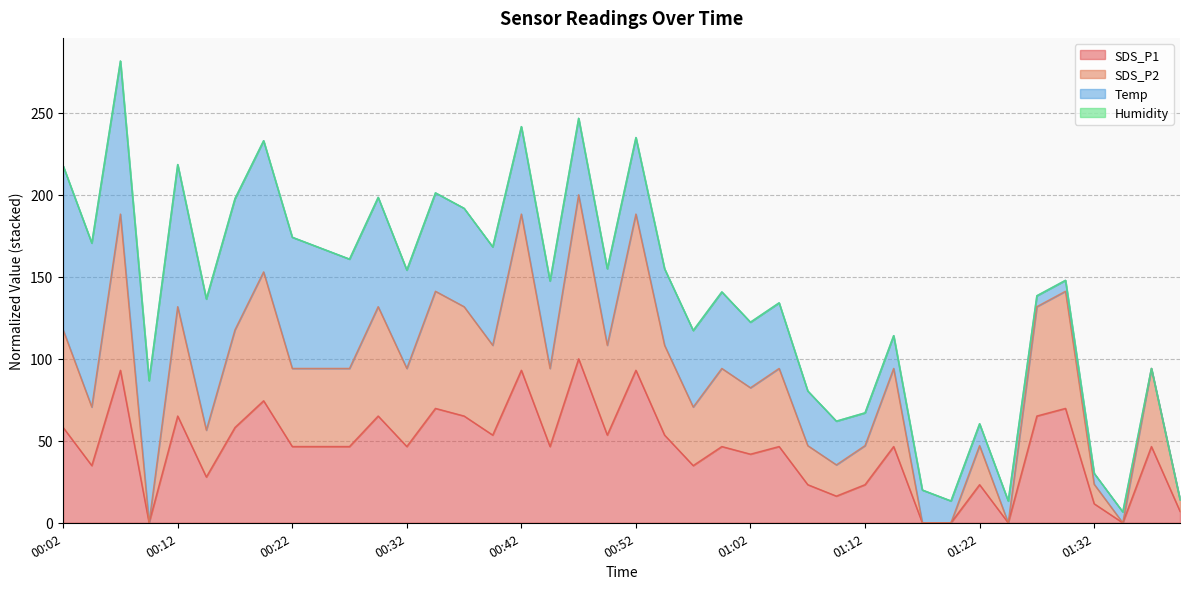

The SDS_P1 series shows 93.0 at 00:42. True or false?

True